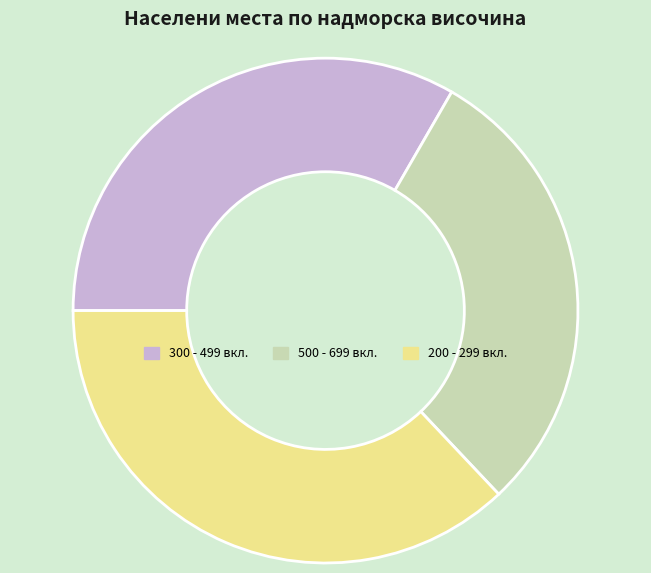

Does 500 - 699 вкл. account for over 50% of the chart?

No